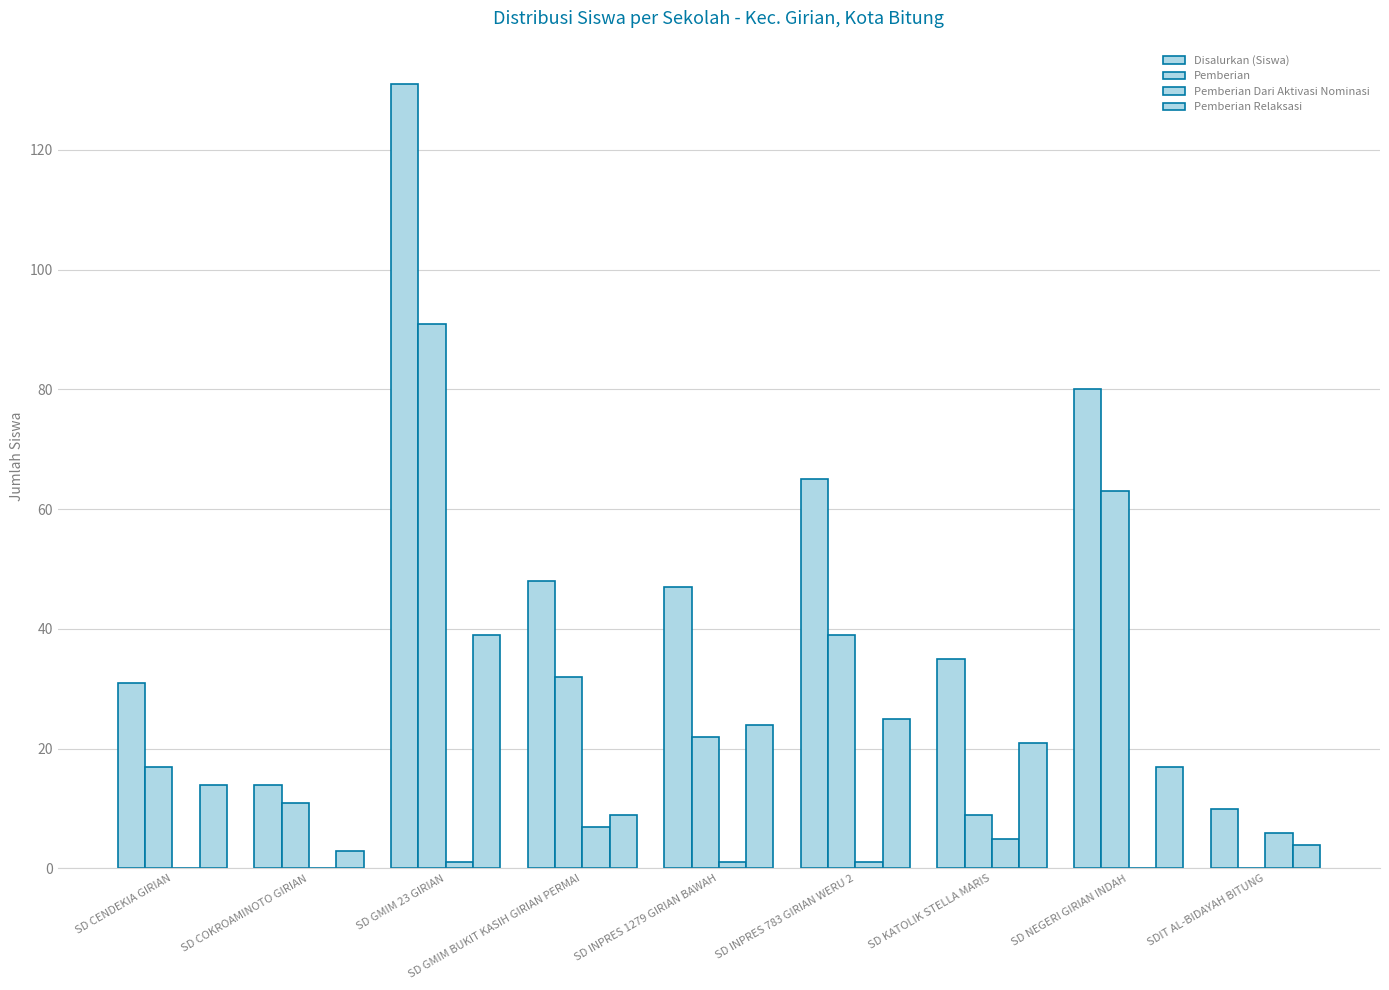

How many categories are shown in the chart?

9